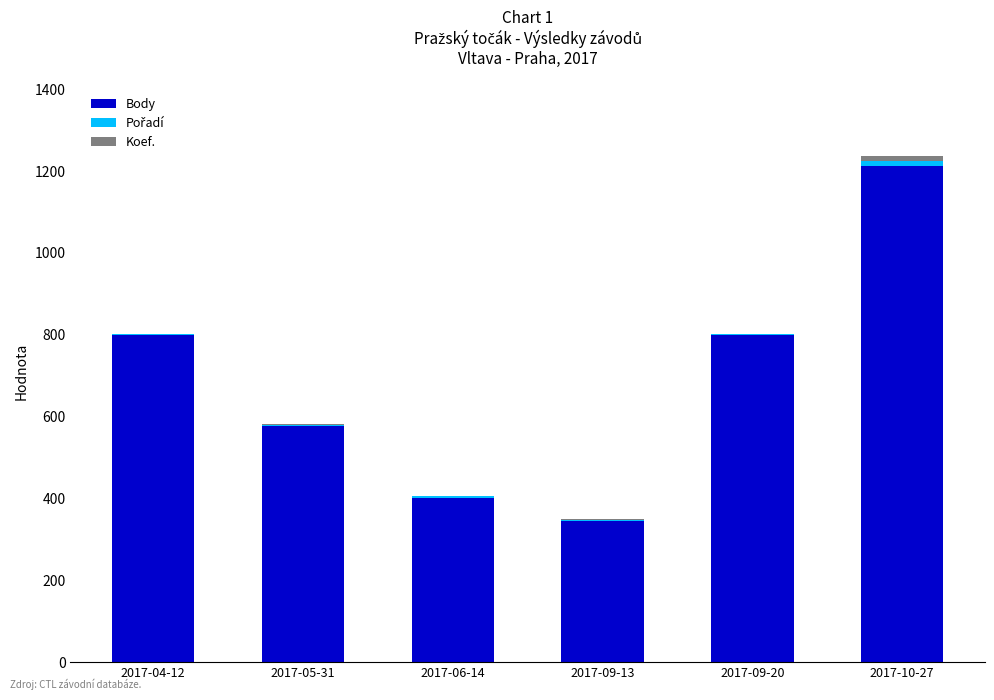

What is the total value across all series at 2017-09-20?

802